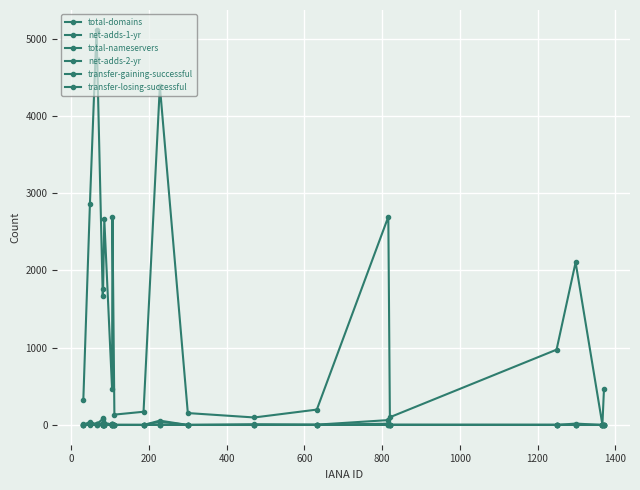

How many lines are shown in the chart?

6